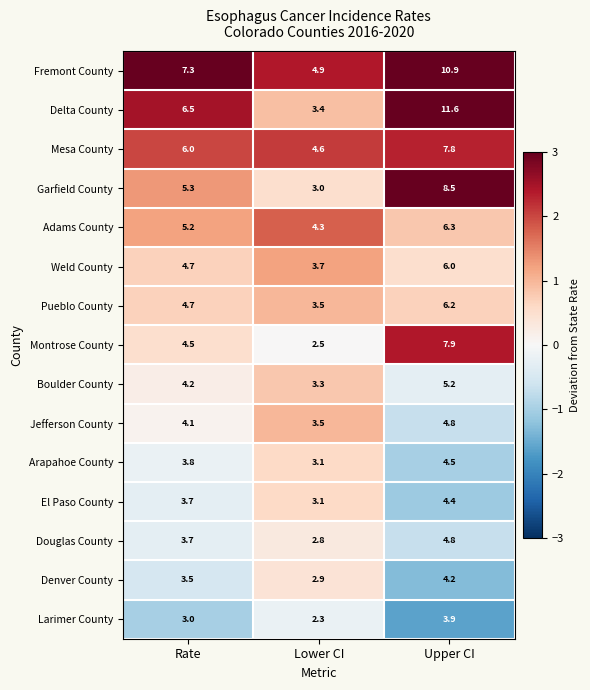

Rank the categories by Adams County value from lowest to highest.

Lower CI, Rate, Upper CI